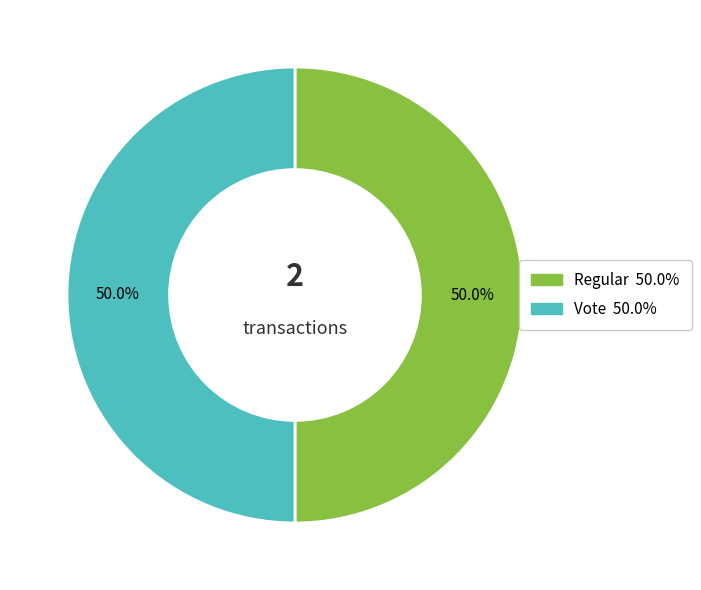

Is the sum of Regular and Vote greater than half?

Yes